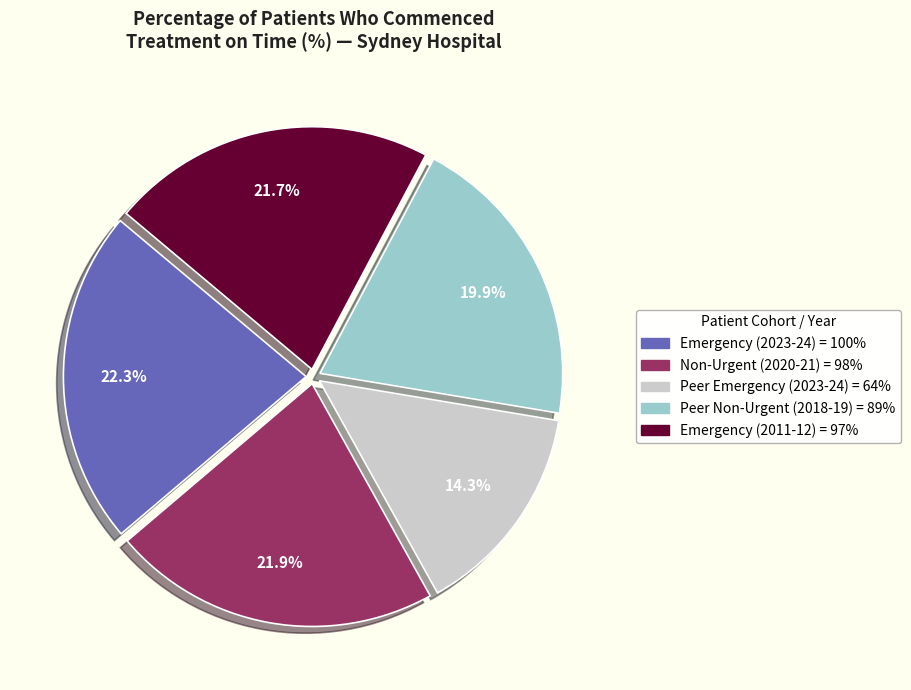

Does any single category account for the majority?

No